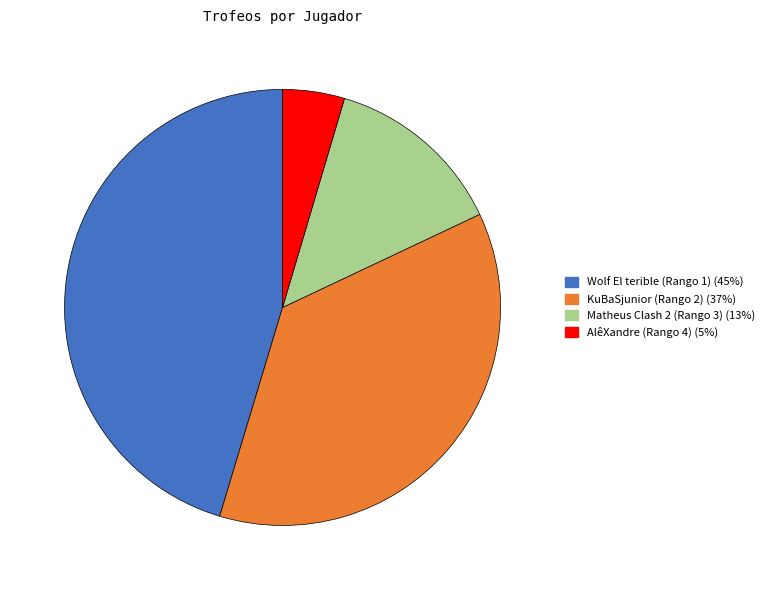

Is there a majority slice in this chart?

No